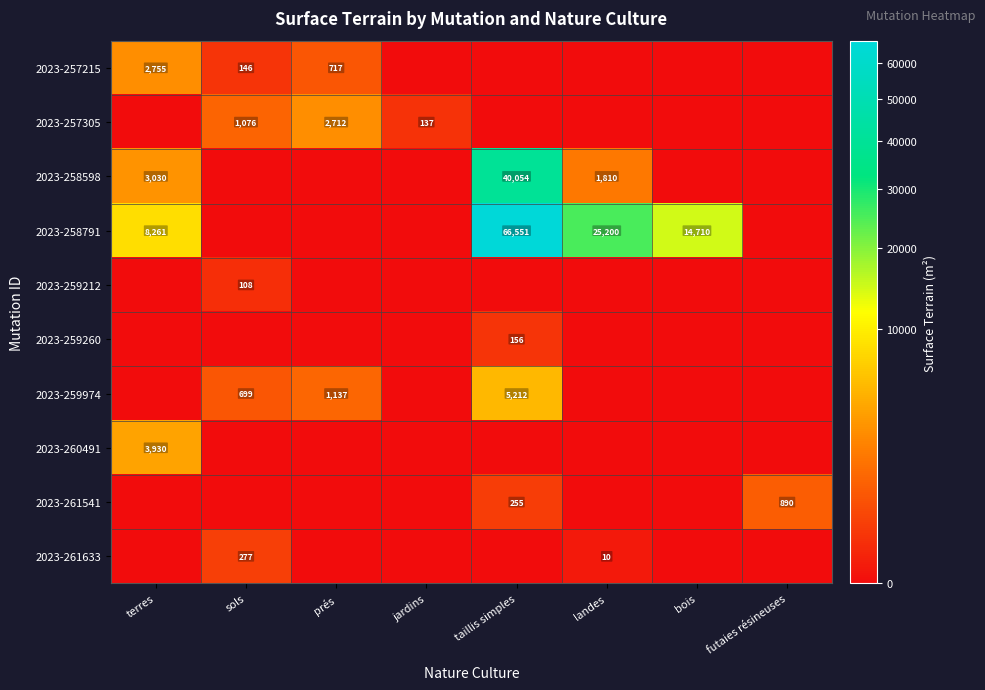

Which series has the widest spread of values?

2023-258791